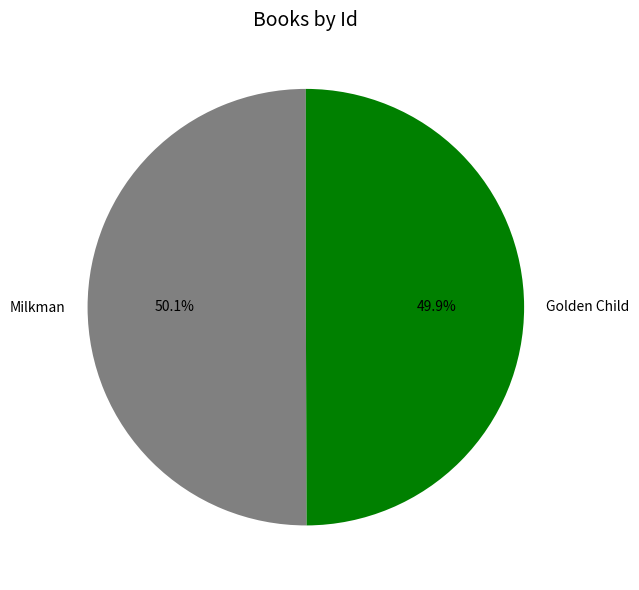

What is the ratio of the value at Milkman to the value at Golden Child?

1.0